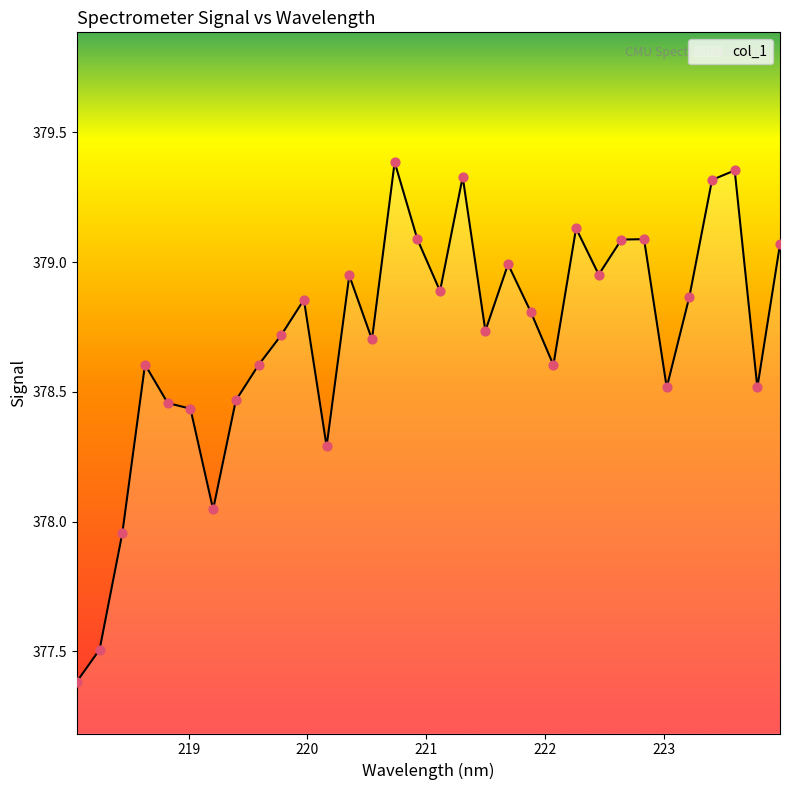

What is the smallest value displayed?

377.4